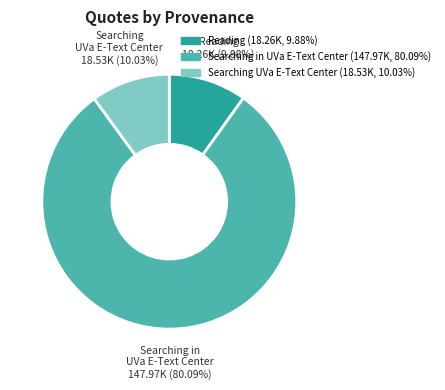

Does any single category account for the majority?

Yes